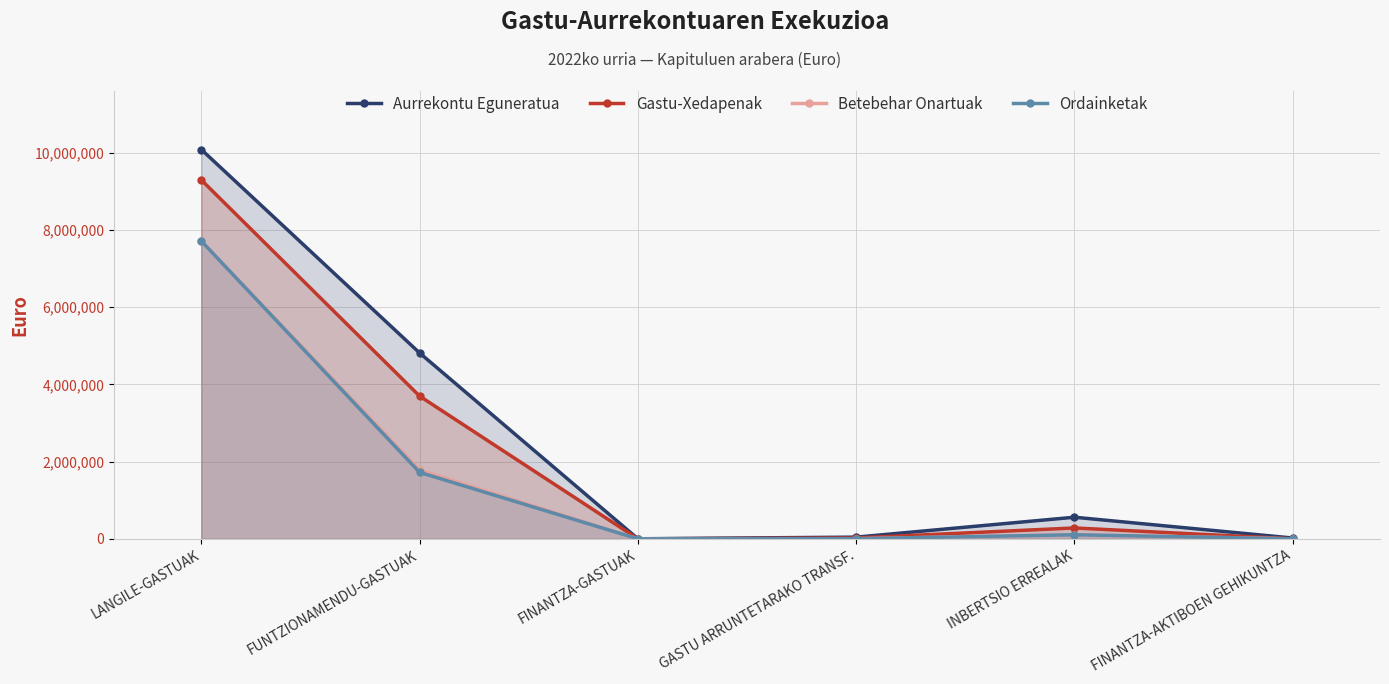

Does the chart display data point markers on the line(s)?

Yes